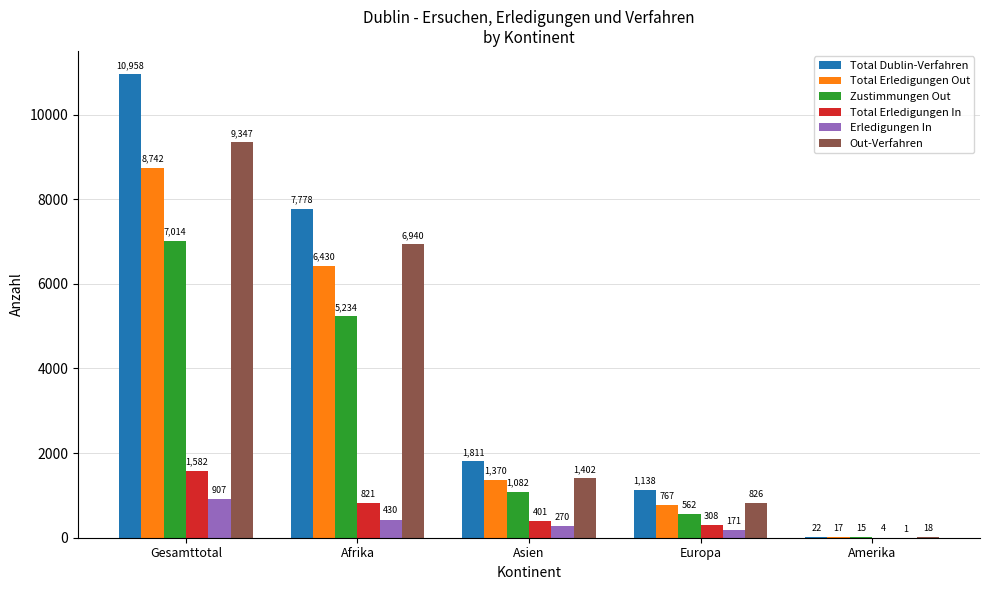

Is it true that Total Dublin-Verfahren equals 1138 at Europa?

True